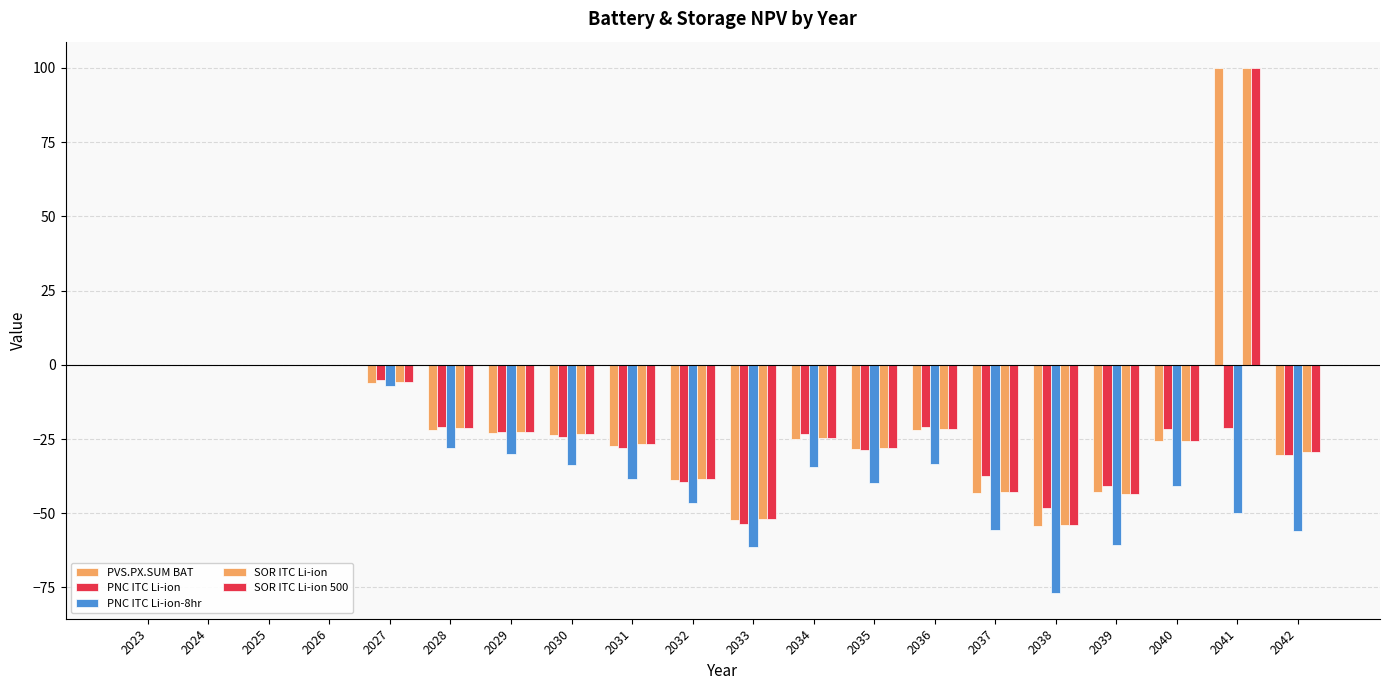

How many groups of bars are there?

20